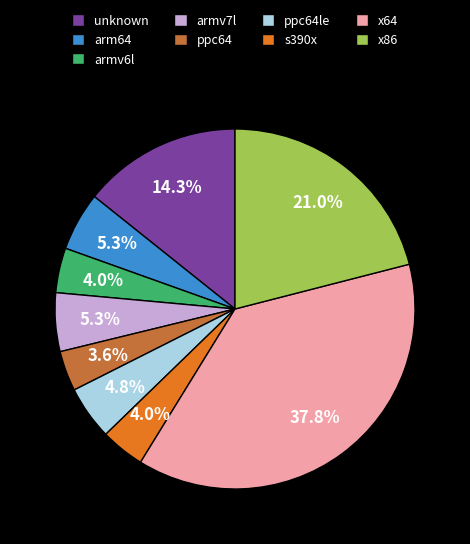

How many segments does this pie chart have?

9